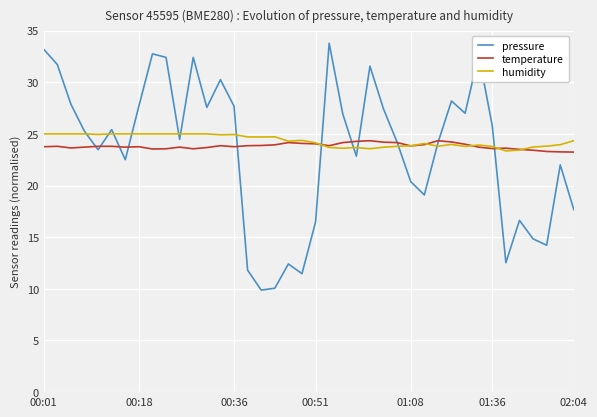

What is the smallest value displayed?

9.9